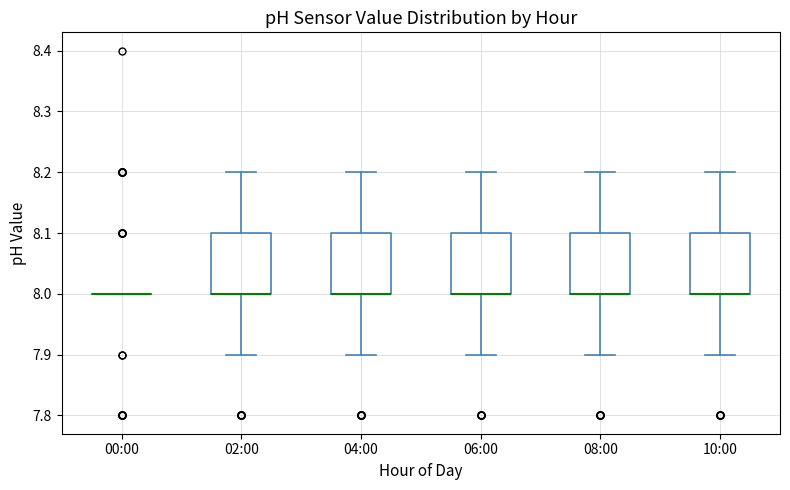

Reading left to right, read every box against the y-axis: the position of its median line, the range the box covers, and the ends of its whiskers. The values are not printed on the chart, so give them approximately, as read against the axis.

00:00: box collapsed to a line at 8.0, whiskers 8.0 to 8.0
02:00: median 8.0 (drawn on the box's lower edge), box 8.0 to 8.1, whiskers 7.9 to 8.2
04:00: median 8.0 (drawn on the box's lower edge), box 8.0 to 8.1, whiskers 7.9 to 8.2
06:00: median 8.0 (drawn on the box's lower edge), box 8.0 to 8.1, whiskers 7.9 to 8.2
08:00: median 8.0 (drawn on the box's lower edge), box 8.0 to 8.1, whiskers 7.9 to 8.2
10:00: median 8.0 (drawn on the box's lower edge), box 8.0 to 8.1, whiskers 7.9 to 8.2